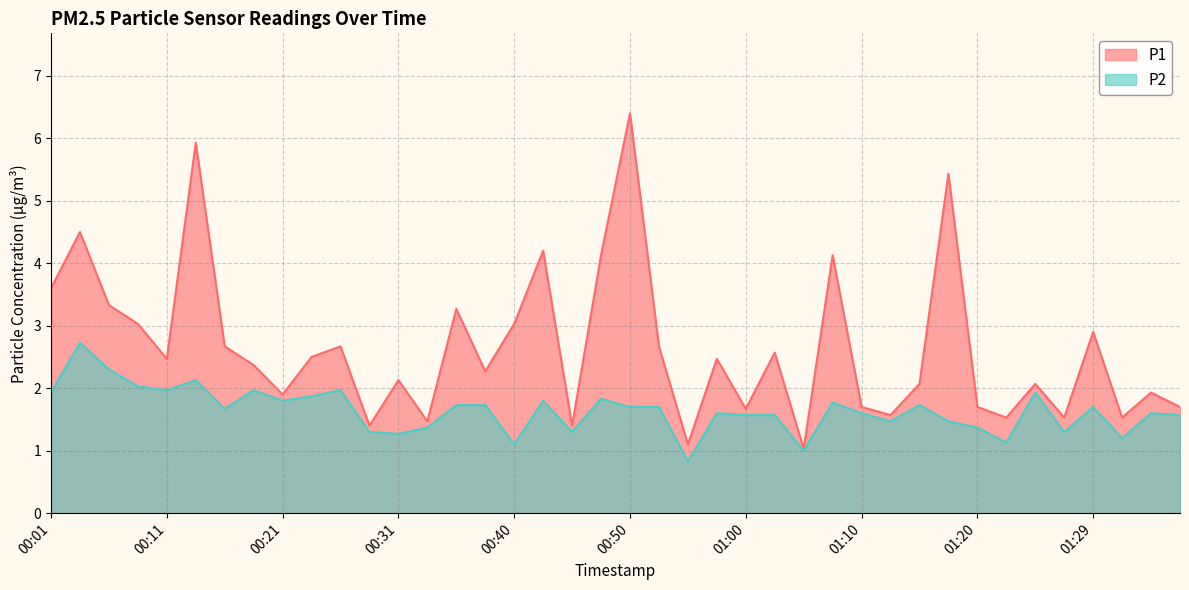

Read the P1 value at 00:06.

3.3